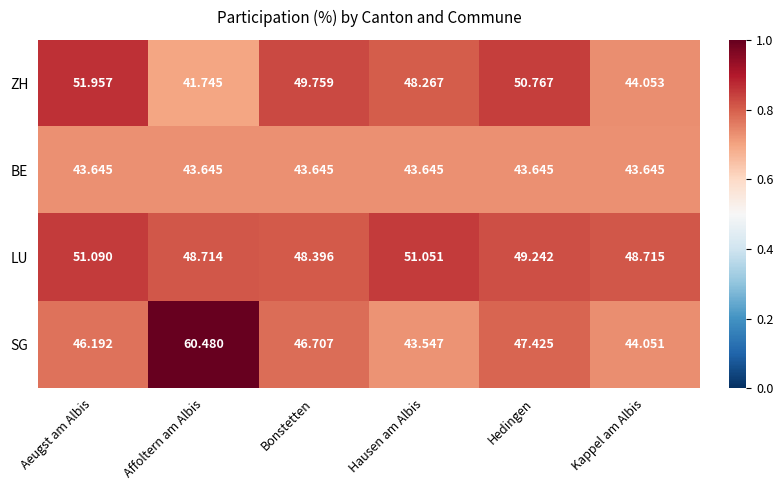

Which series changed the most between Hausen am Albis and Hedingen?

SG